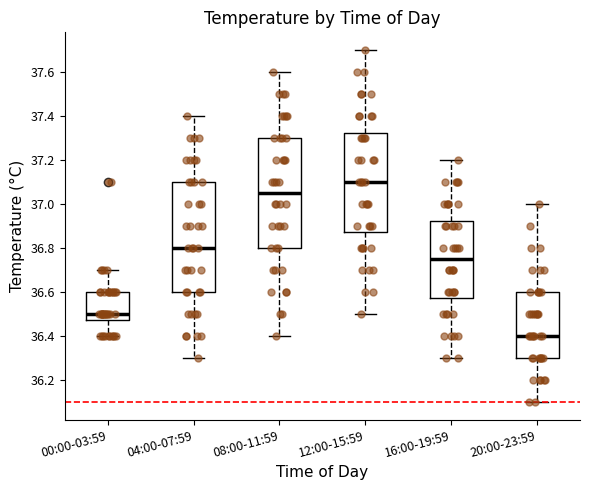

Reading left to right, read every box against the y-axis: the position of its median line, the range the box covers, and the ends of its whiskers. The values are not printed on the chart, so give them approximately, as read against the axis.

00:00-03:59: median 36.50, box 36.48 to 36.60, whiskers 36.40 to 36.70
04:00-07:59: median 36.80, box 36.60 to 37.10, whiskers 36.30 to 37.40
08:00-11:59: median 37.06, box 36.80 to 37.30, whiskers 36.40 to 37.60
12:00-15:59: median 37.10, box 36.88 to 37.32, whiskers 36.50 to 37.70
16:00-19:59: median 36.76, box 36.58 to 36.92, whiskers 36.30 to 37.20
20:00-23:59: median 36.40, box 36.30 to 36.60, whiskers 36.10 to 37.00